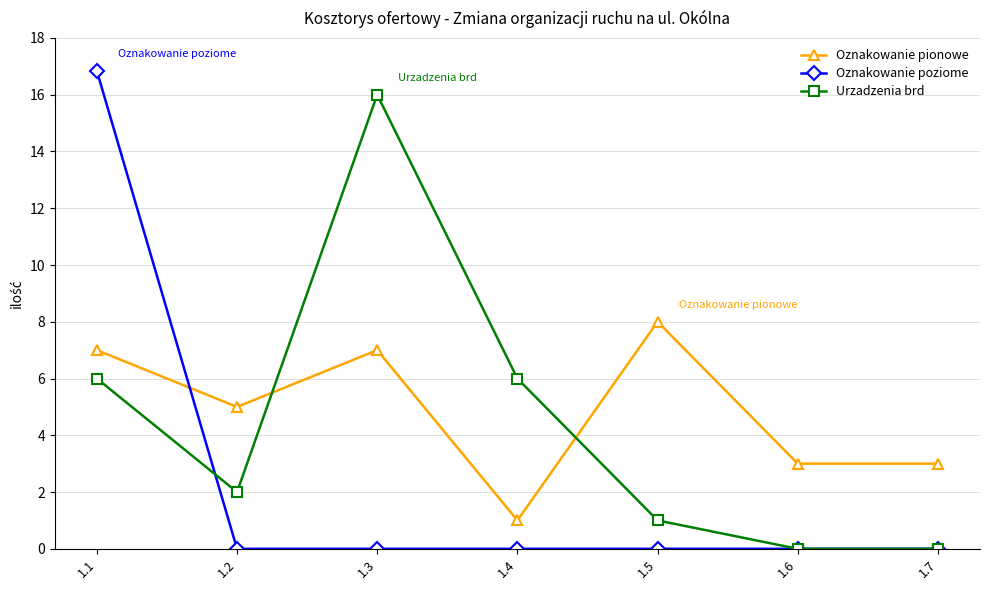

True or false: Oznakowanie pionowe has a value of 8.0 at 1.5.

True